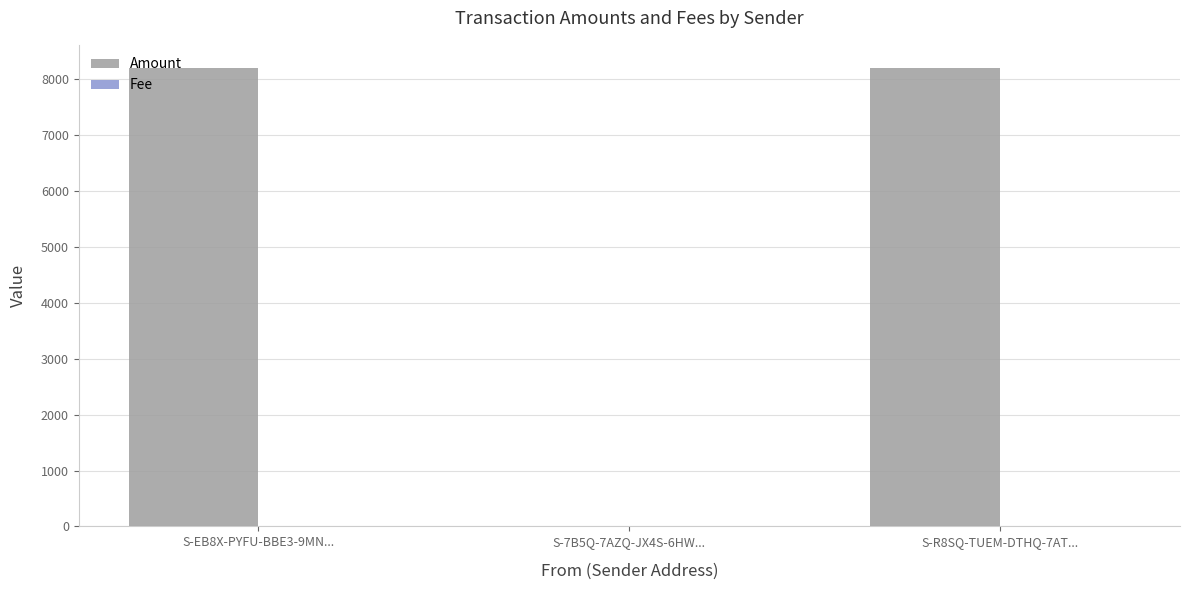

Which series has the largest total across all categories?

Amount